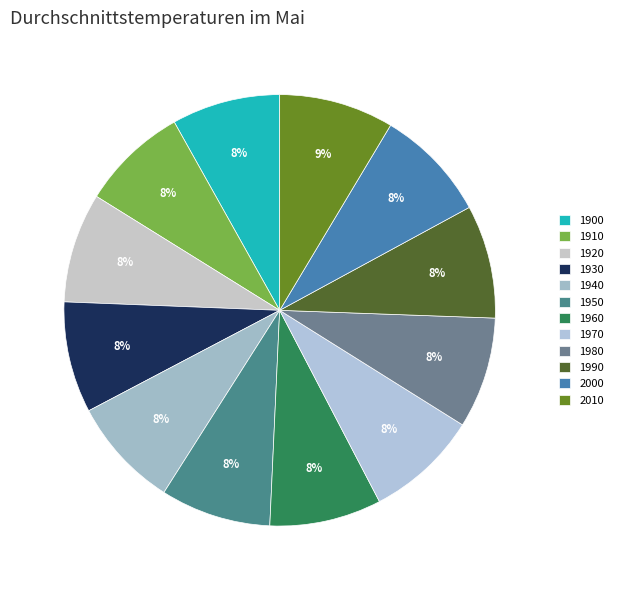

How many slices are in this pie chart?

12